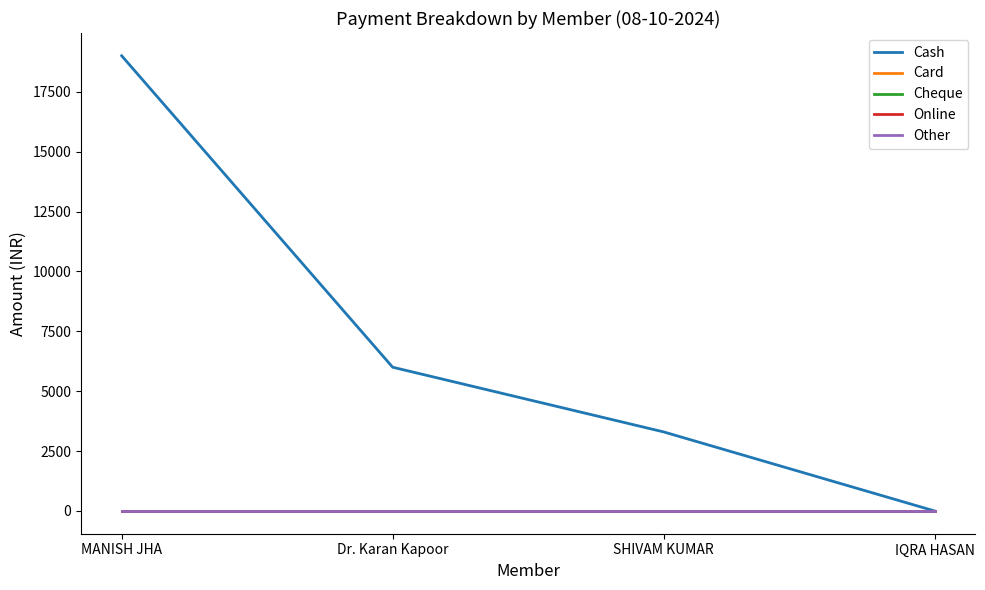

Is this an area chart (filled region under the line)?

No